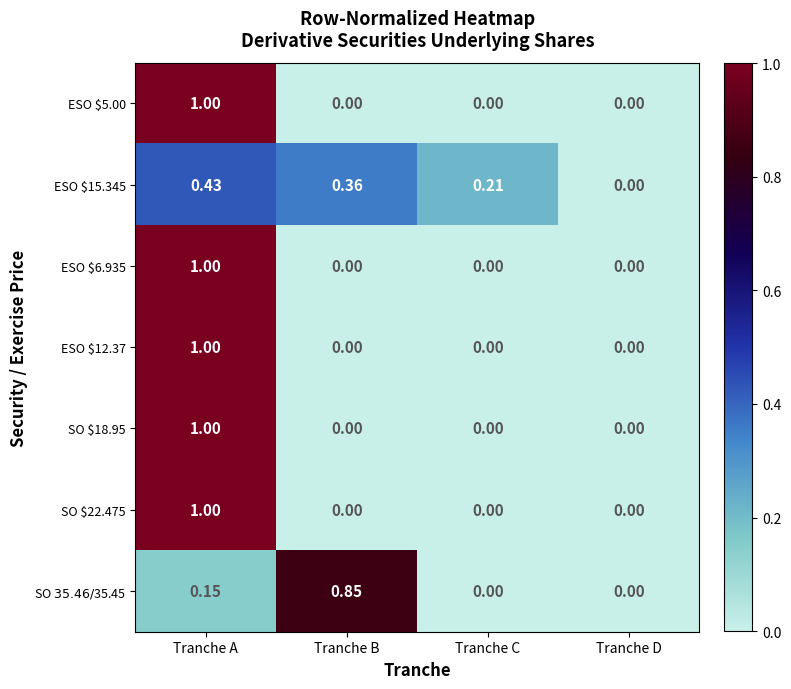

Which category has the highest value across all series?

Tranche A